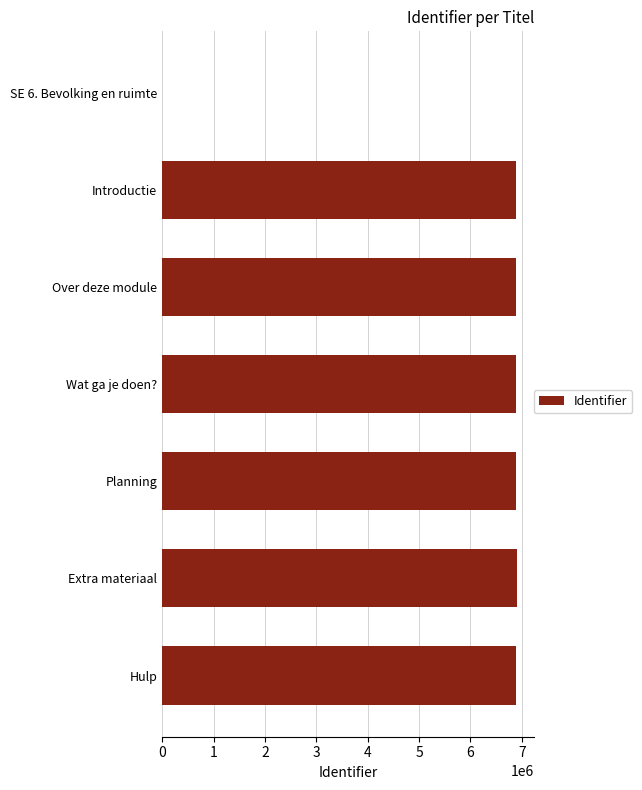

What is the greatest value displayed?

6898490